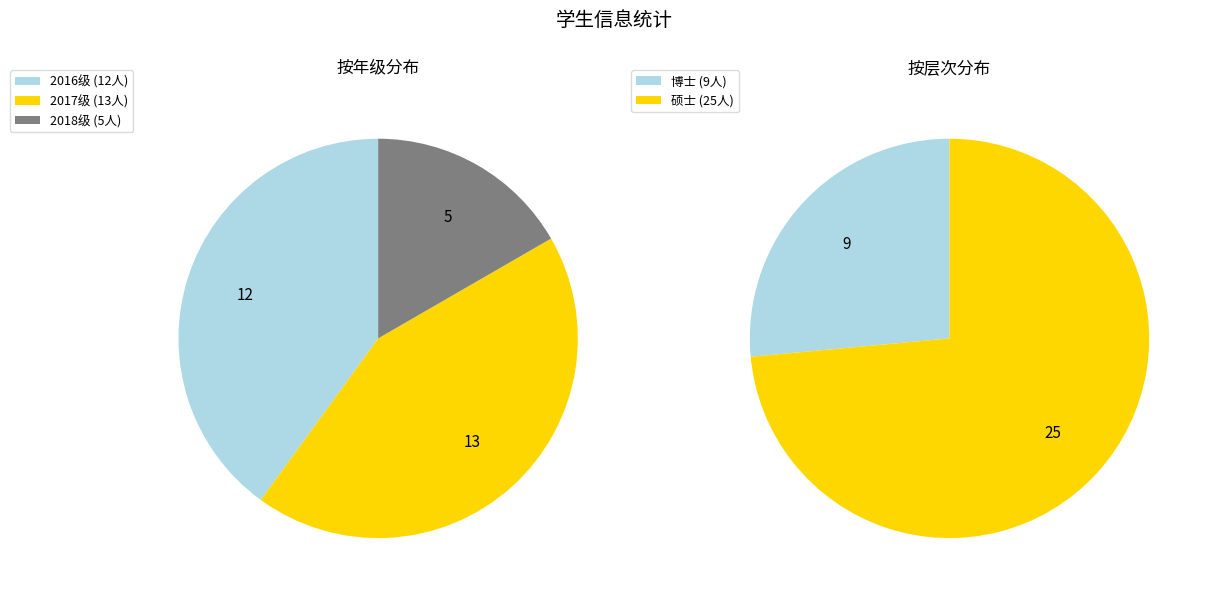

Between 博士 and 2017级, which is larger?

2017级